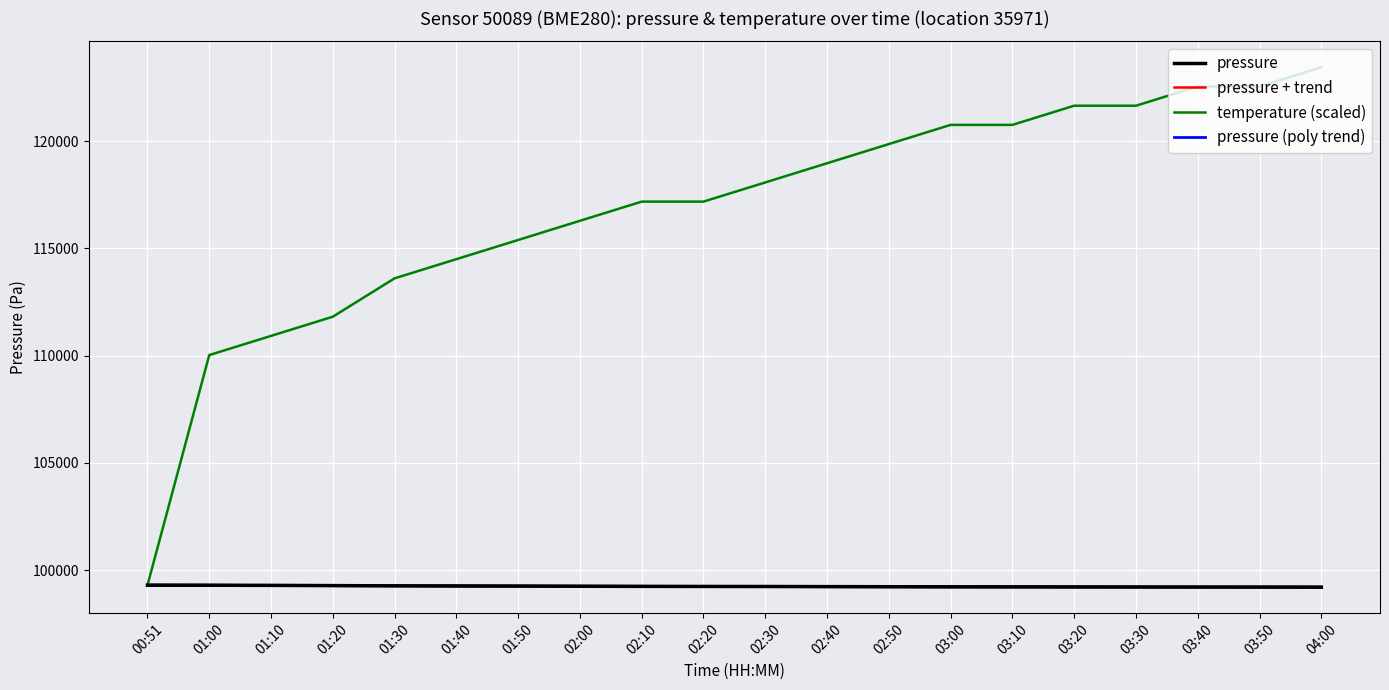

Which series changed the most between 02:40 and 03:00?

temperature (scaled)